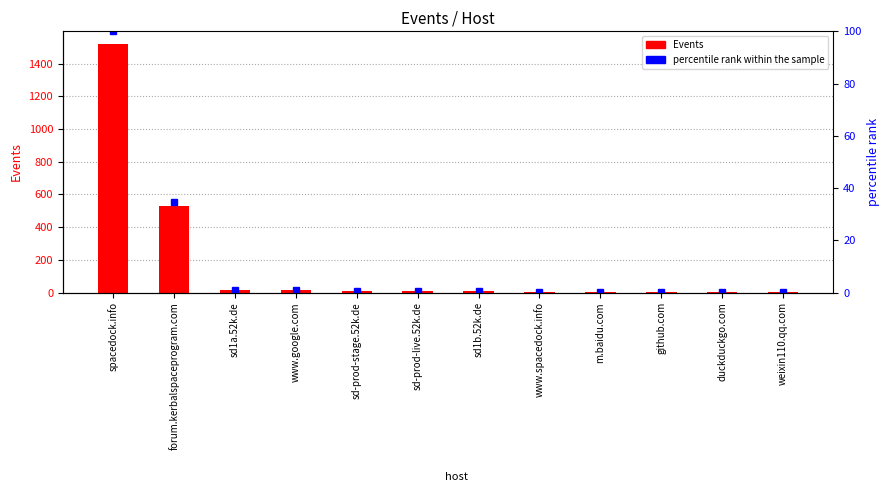

Reading left to right, list all the values displayed in this chart.

Events: spacedock.info=1521.0	forum.kerbalspaceprogram.com=529.0	sd1a.52k.de=17.0	www.google.com=13.0	sd-prod-stage.52k.de=11.0	sd-prod-live.52k.de=10.0	sd1b.52k.de=8.0	www.spacedock.info=5.0	m.baidu.com=2.0	github.com=2.0	duckduckgo.com=1.0	weixin110.qq.com=1.0
percentile rank within the sample: spacedock.info=100.0	forum.kerbalspaceprogram.com=34.8	sd1a.52k.de=1.1	www.google.com=0.9	sd-prod-stage.52k.de=0.7	sd-prod-live.52k.de=0.7	sd1b.52k.de=0.5	www.spacedock.info=0.3	m.baidu.com=0.1	github.com=0.1	duckduckgo.com=0.1	weixin110.qq.com=0.1